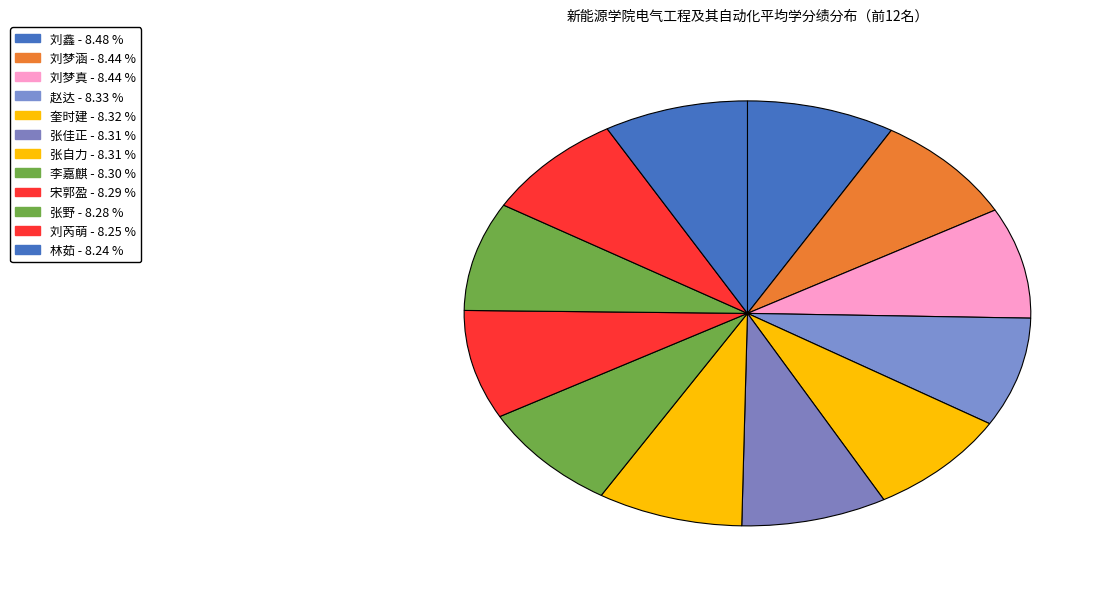

How many slices are in this pie chart?

12